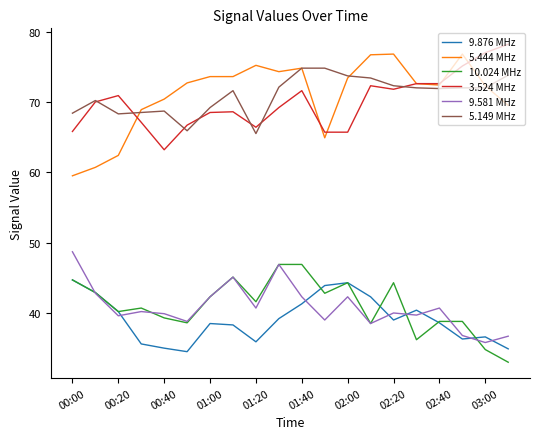

What is the lowest value of the 5.149 MHz series?

65.5